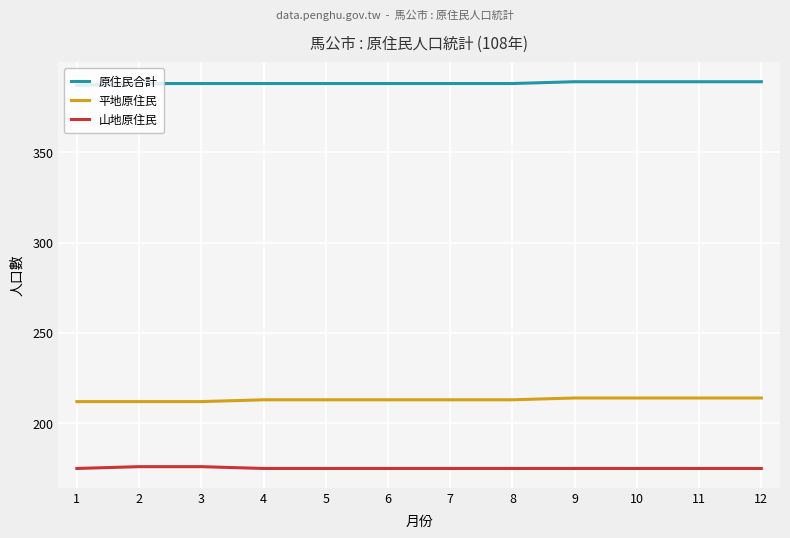

List the series in order of their overall mean, lowest first.

山地原住民, 平地原住民, 原住民合計